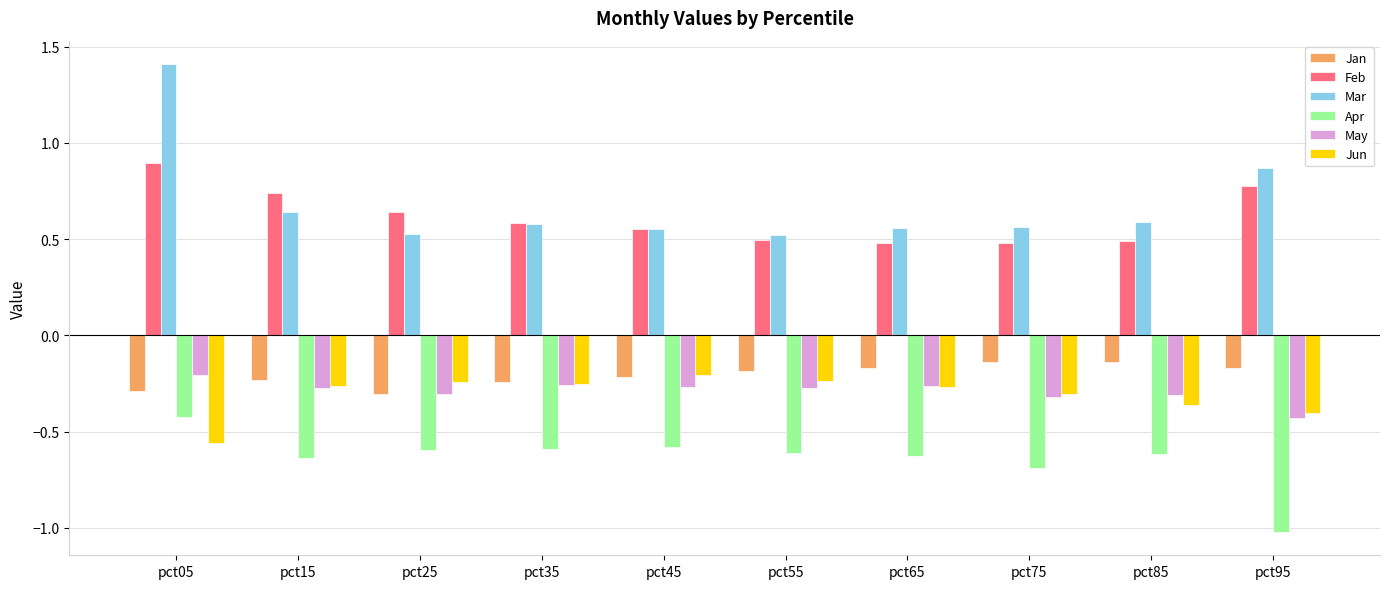

Is it true that Jun equals -0.3 at pct45?

False